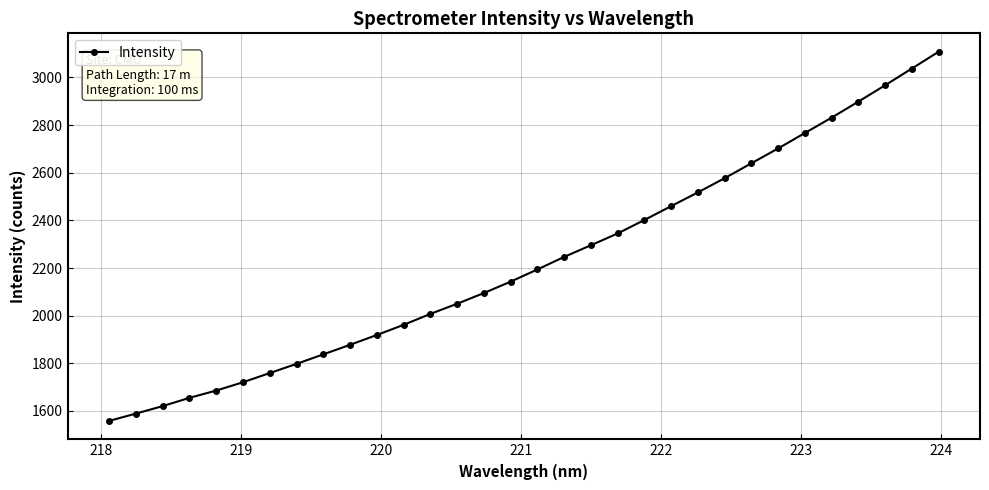

What is the maximum value shown in the chart?

3107.9